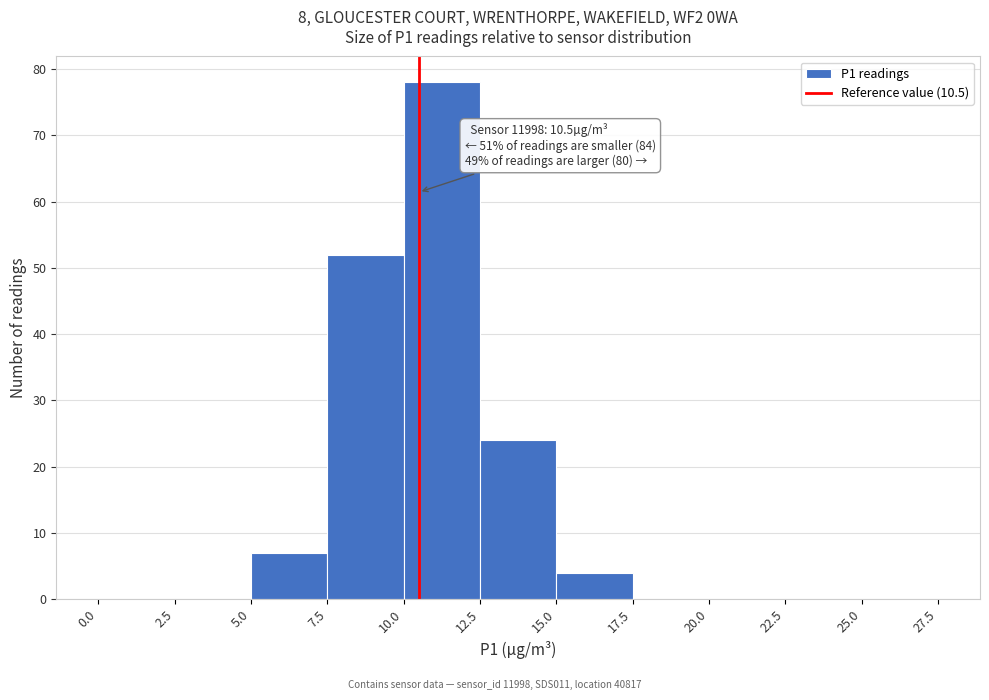

Which range on the x-axis has the tallest bar?

10.0 to 12.5